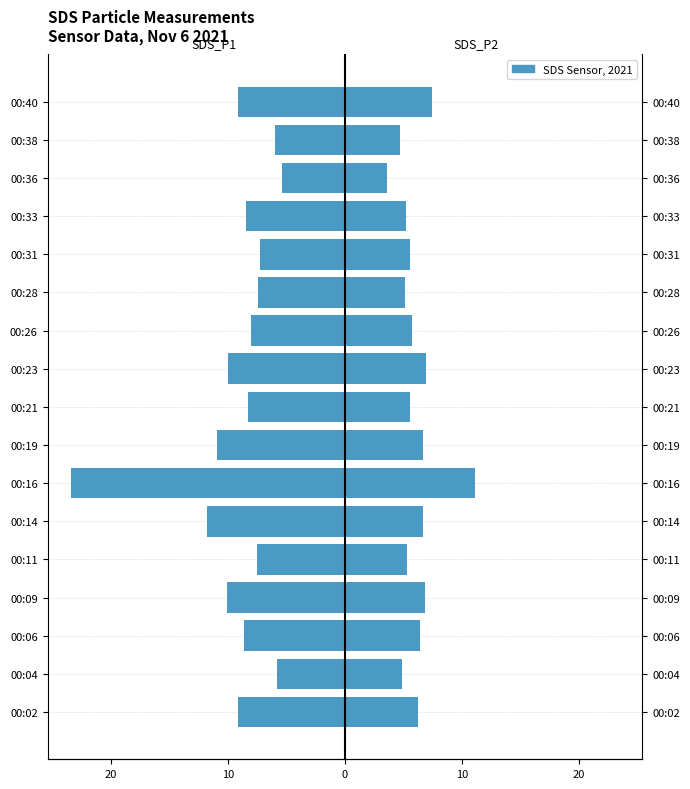

How many bars are there in each group?

2